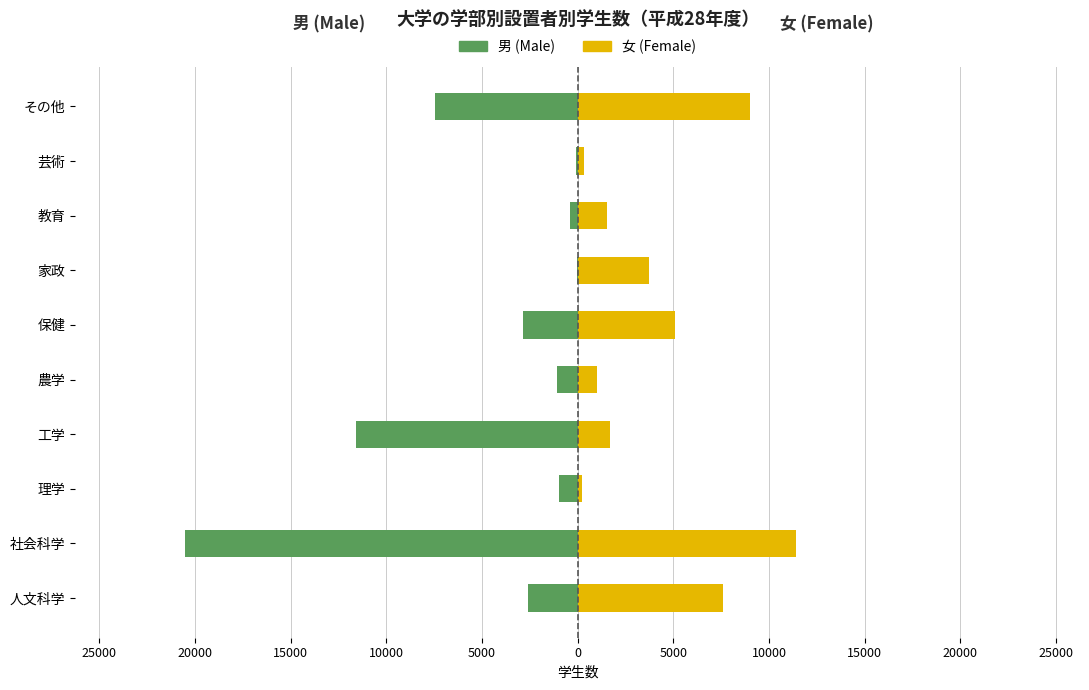

Reading left to right, what are all the values shown in this chart?

男 (Male): -2587	-20498	-962	-11584	-1076	-2867	-48	-404	-82	-7445
女 (Female): 7614	11394	251	1699	1023	5082	3716	1559	356	8992